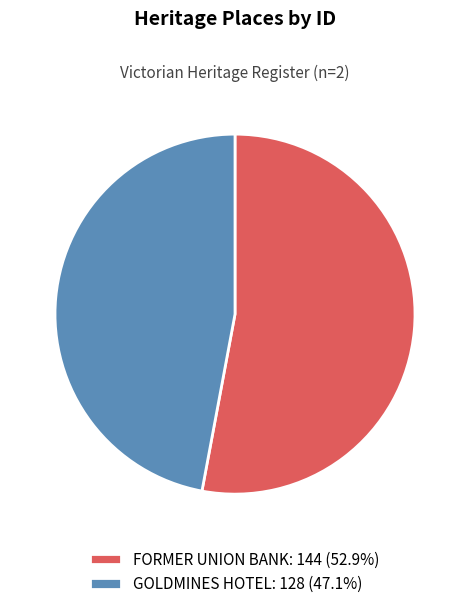

Combined, do GOLDMINES HOTEL: 128 (47.1%) and FORMER UNION BANK: 144 (52.9%) account for over 50%?

Yes